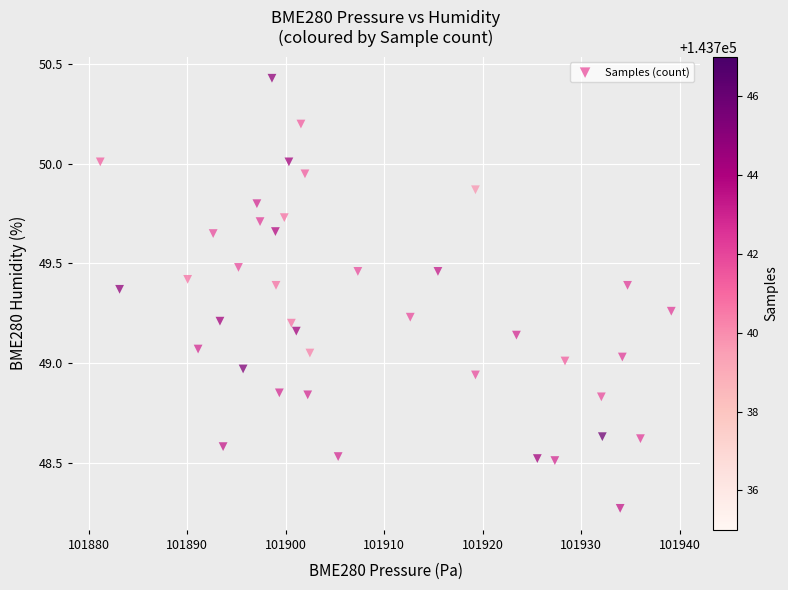

What is the range of X values (max minus min)?

58.0